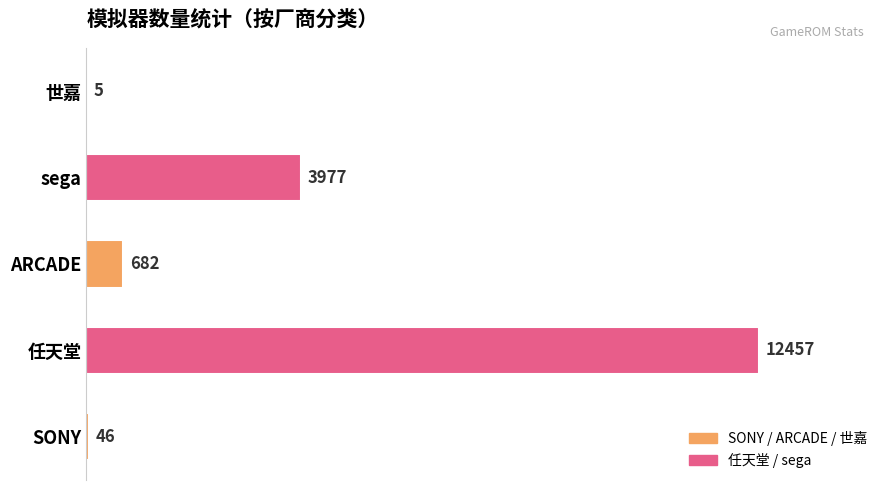

Is it true that the value at 任天堂 is 18237?

False